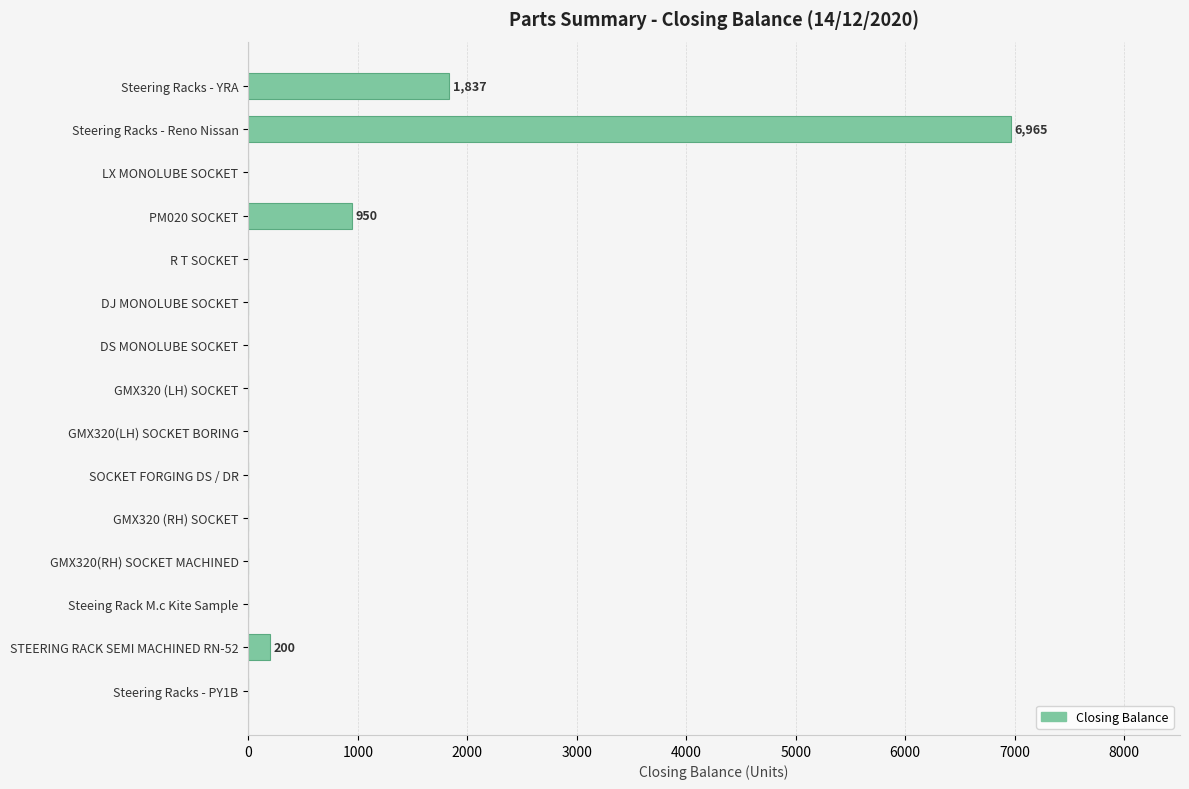

Reading bottom to top, extract all data points from this chart.

Steering Racks - PY1B=0	STEERING RACK SEMI MACHINED RN-52=200	Steeing Rack M.c Kite Sample=0	GMX320(RH) SOCKET MACHINED=0	GMX320 (RH) SOCKET=0	SOCKET FORGING DS / DR=0	GMX320(LH) SOCKET BORING=0	GMX320 (LH) SOCKET=0	DS MONOLUBE SOCKET=0	DJ MONOLUBE SOCKET=0	R T SOCKET=0	PM020 SOCKET=950	LX MONOLUBE SOCKET=0	Steering Racks - Reno Nissan=6965	Steering Racks - YRA=1837